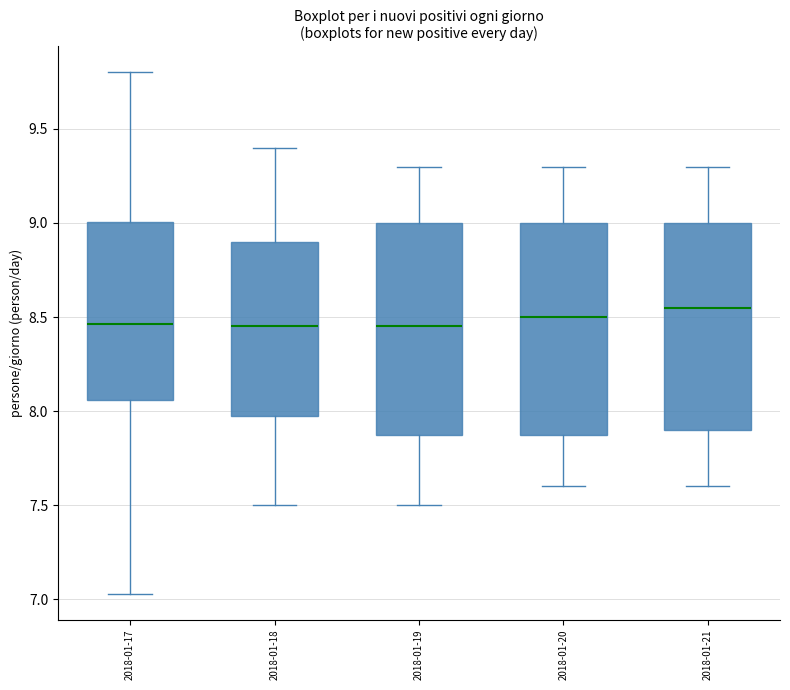

Reading left to right, read every box against the y-axis: the position of its median line, the range the box covers, and the ends of its whiskers. The values are not printed on the chart, so give them approximately, as read against the axis.

2018-01-17: median 8.45, box 8.05 to 9.00, whiskers 7.05 to 9.80
2018-01-18: median 8.45, box 8.00 to 8.90, whiskers 7.50 to 9.40
2018-01-19: median 8.45, box 7.90 to 9.00, whiskers 7.50 to 9.30
2018-01-20: median 8.50, box 7.90 to 9.00, whiskers 7.60 to 9.30
2018-01-21: median 8.55, box 7.90 to 9.00, whiskers 7.60 to 9.30